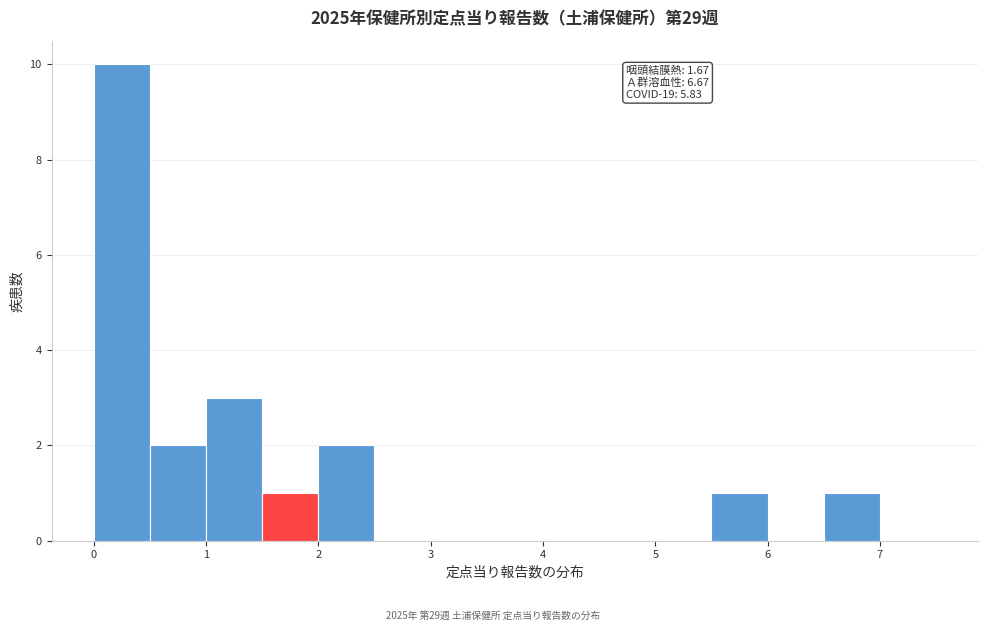

Which range on the x-axis has the tallest bar?

0.0 to 0.5